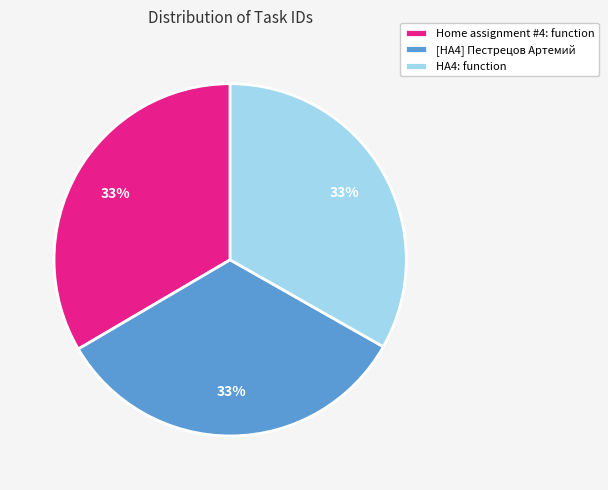

Do [HA4] Пестрецов Артемий and HA4: function together represent more than half of the pie?

Yes